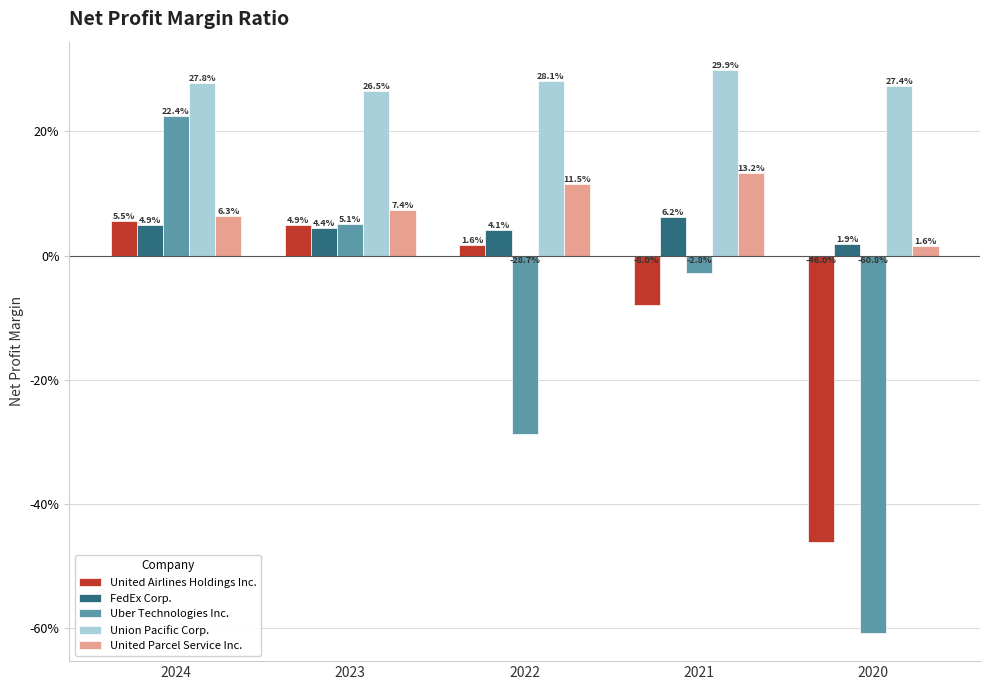

What is the value of the United Parcel Service Inc. bar at the 2nd from the left?

0.1